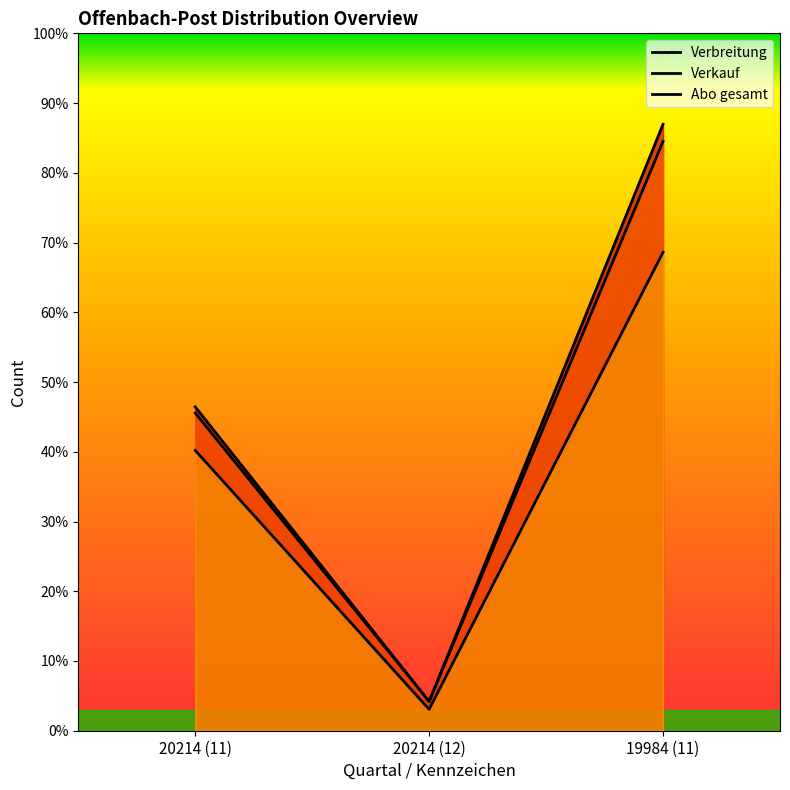

Is the value of Abo gesamt at 19984 (11) greater than the value of Verkauf at 20214 (11)?

Yes